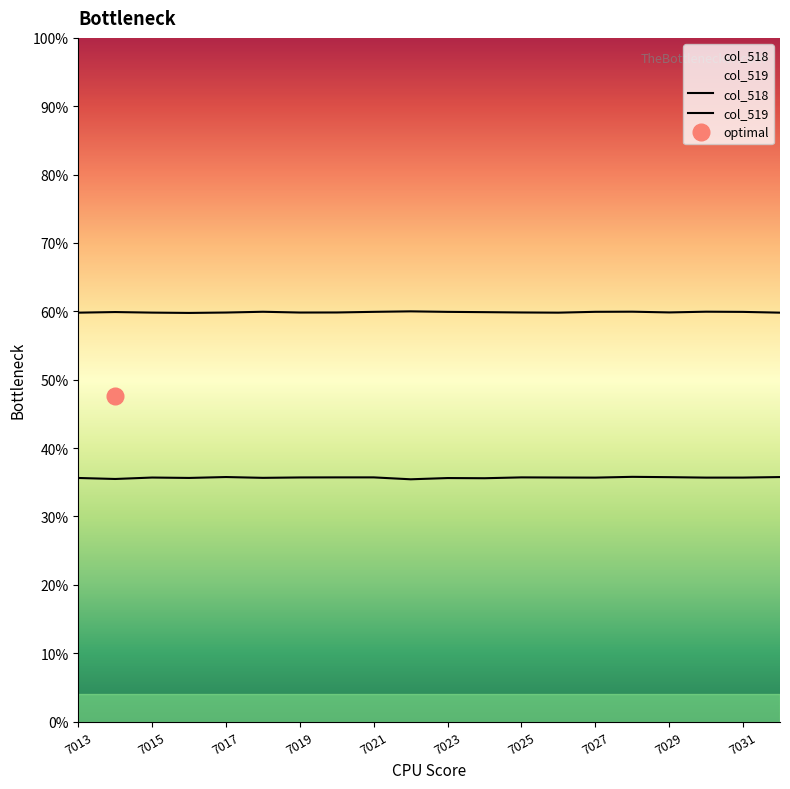

Rank the series by their maximum value, from lowest to highest.

col_518, col_519